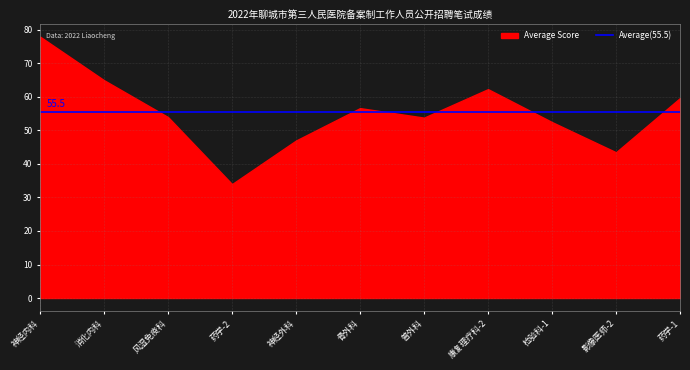

Where is the data nearest to the value 56?

骨外科